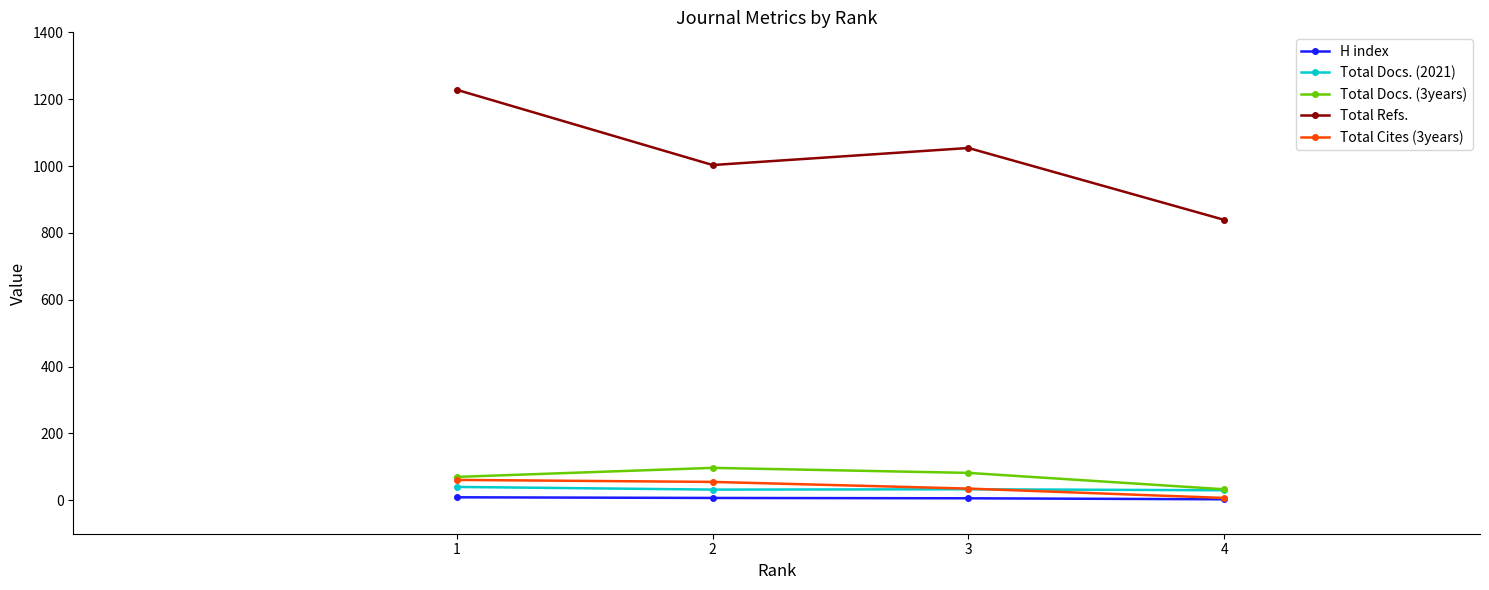

The value of Total Docs. (3years) at 2 is 97. True or false?

True